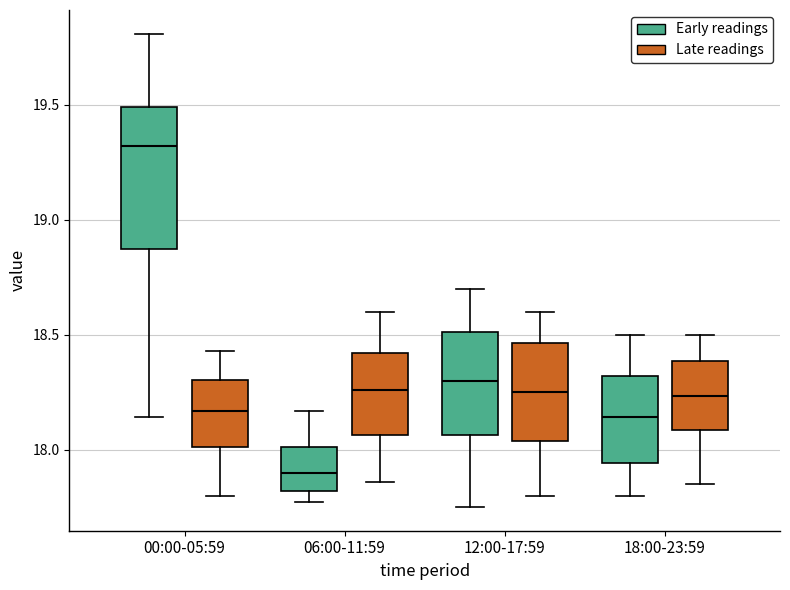

Where does the lower whisker of the box for 18:00-23:59 (Early readings) end on the y-axis? The values are not printed on the chart, so give them approximately, as read against the axis.

17.80